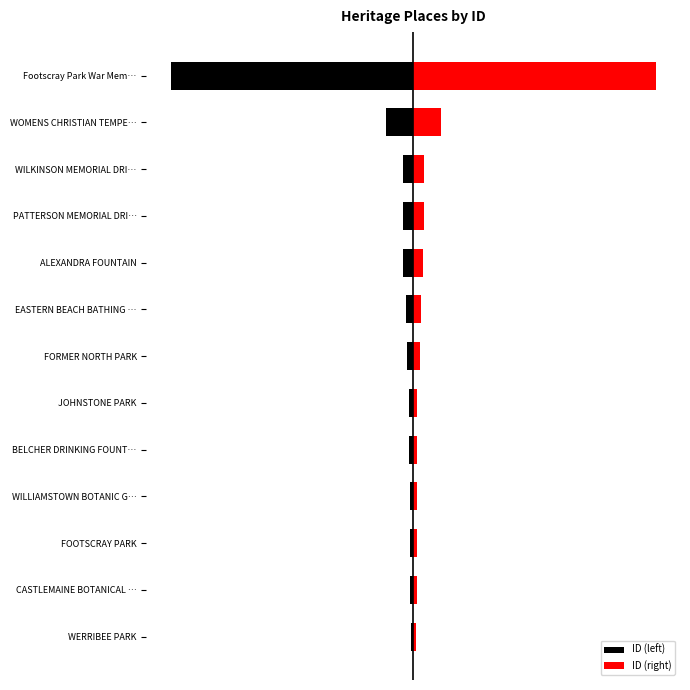

Reading left to right, list all the values displayed in this chart.

ID (left): -1.0	-1.4	-1.5	-1.5	-1.5	-1.6	-2.8	-3.0	-4.1	-4.3	-4.4	-11.4	-100.0
ID (right): 1.0	1.4	1.5	1.5	1.5	1.6	2.8	3.0	4.1	4.3	4.4	11.4	100.0